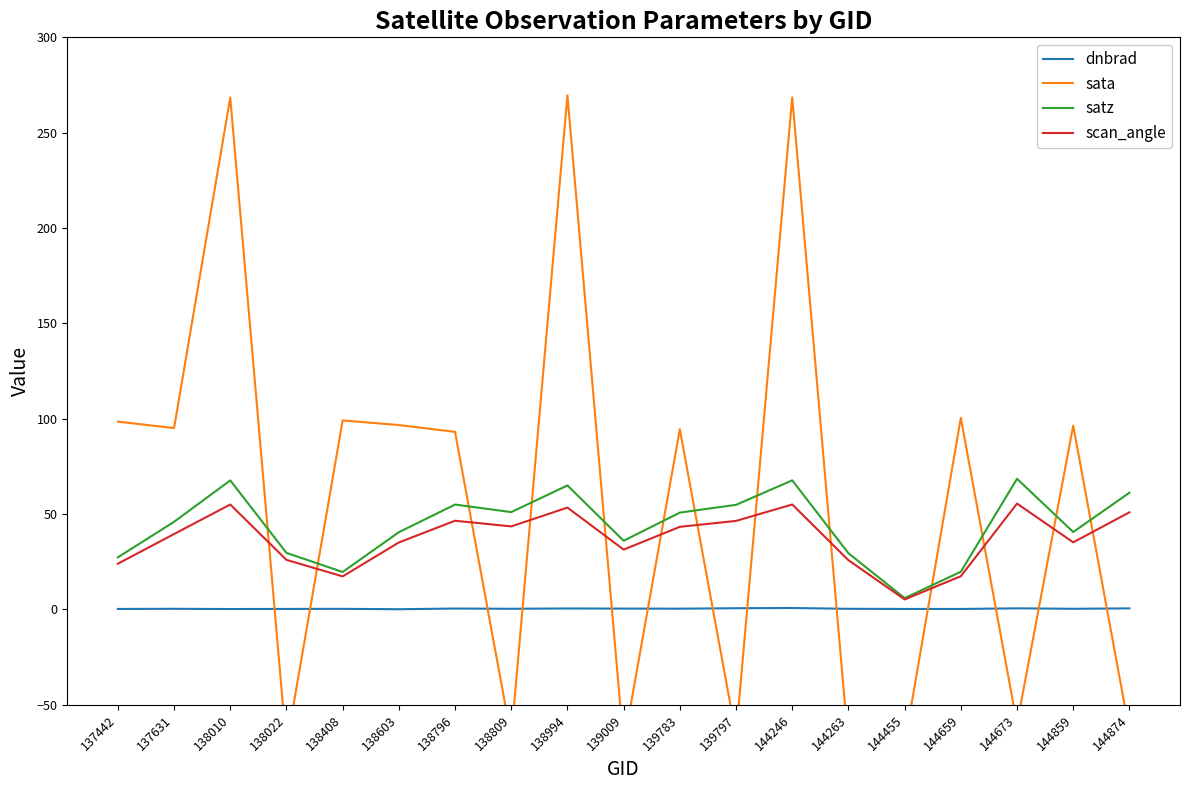

Which category has the highest value across all series?

138994